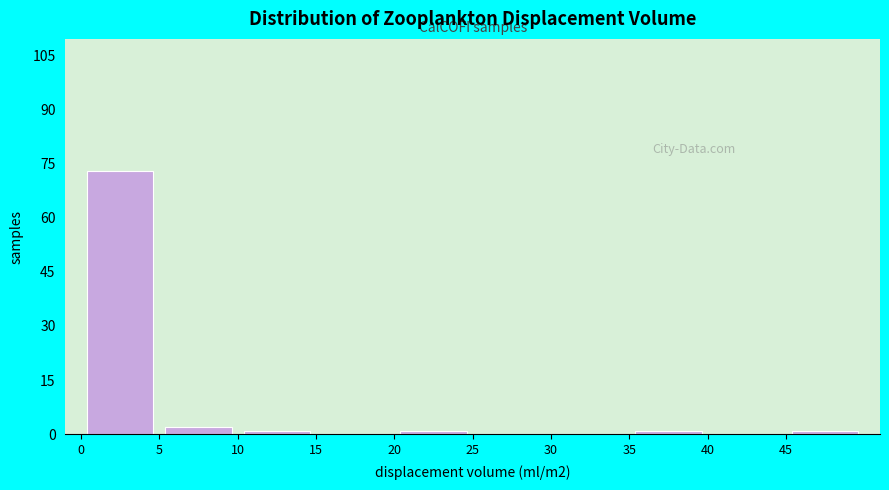

Reading left to right, transcribe this chart: for each bar, give the range it covers on the x-axis and its height. The values are not printed on the chart, so give them approximately, as read against the axis.

0 to 5: 74
5 to 10: 2
10 to 15: under 2
15 to 20: 0
20 to 25: under 2
25 to 30: 0
30 to 35: 0
35 to 40: under 2
40 to 45: 0
45 to 50: under 2